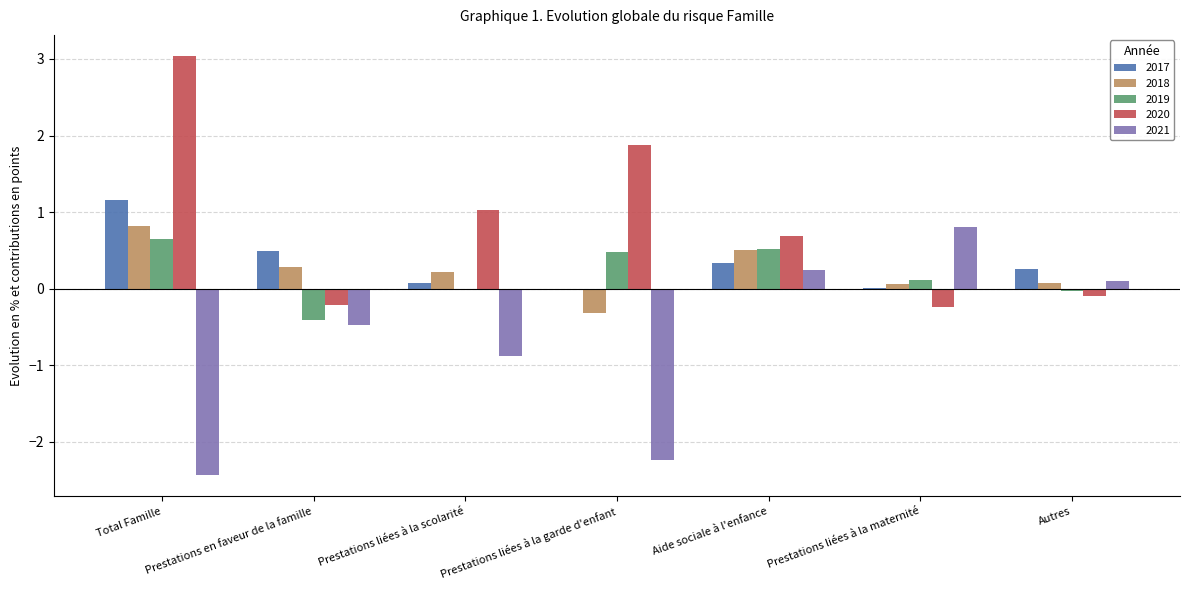

What is the greatest value displayed?

3.0